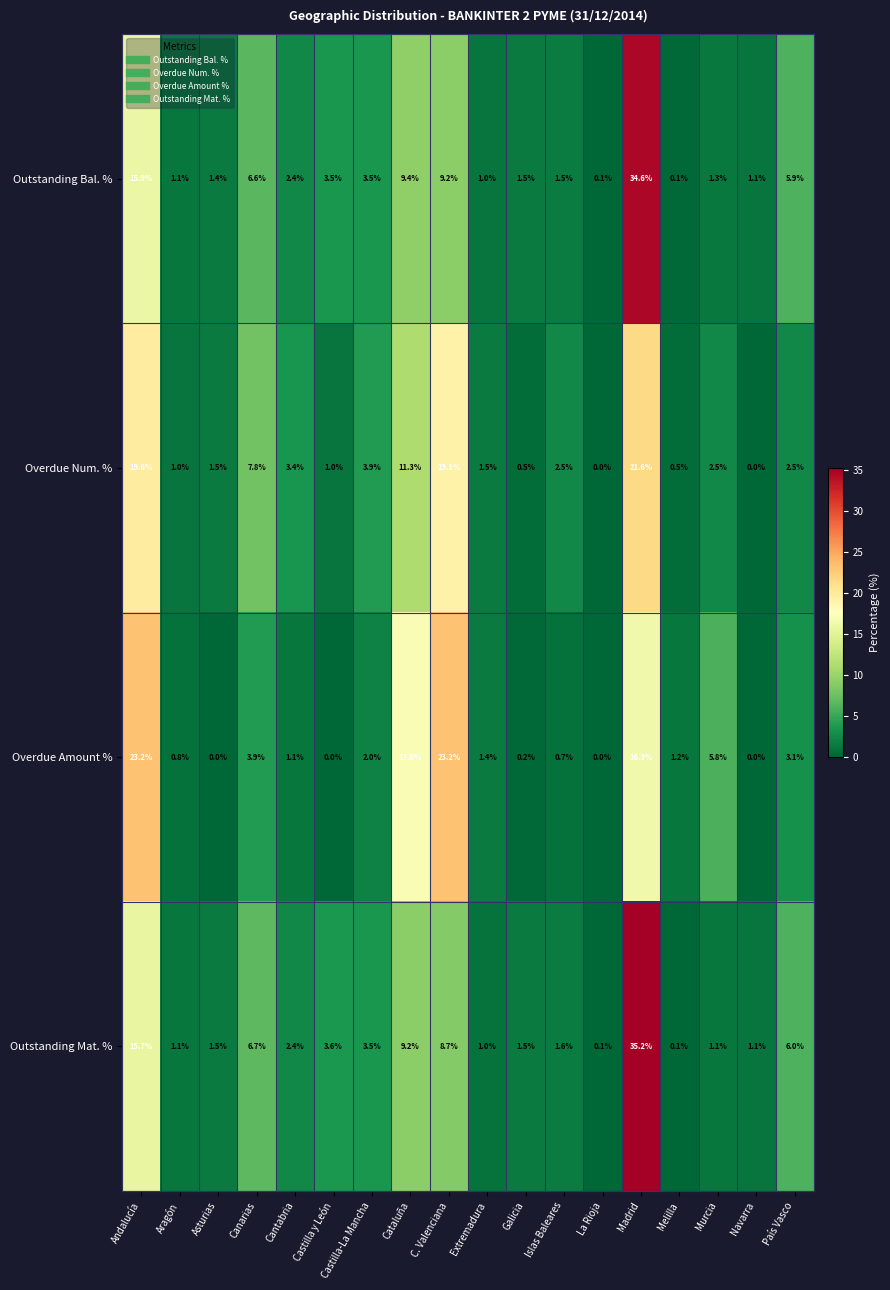

Rank the series by their maximum value, from lowest to highest.

Overdue Num. %, Overdue Amount %, Outstanding Bal. %, Outstanding Mat. %